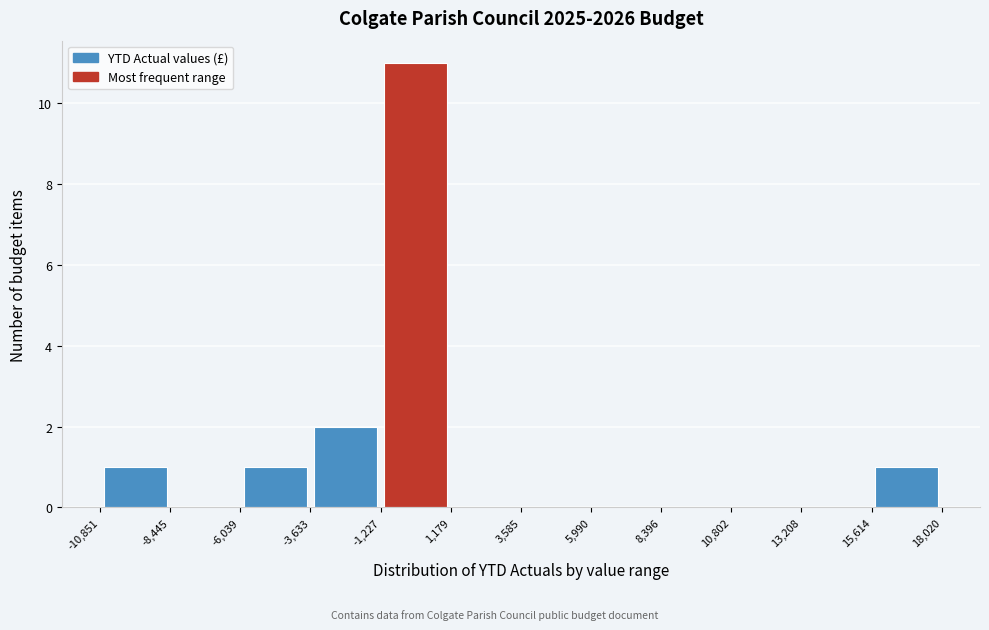

Over which range of the x-axis is the bar tallest?

-1,227 to 1,179